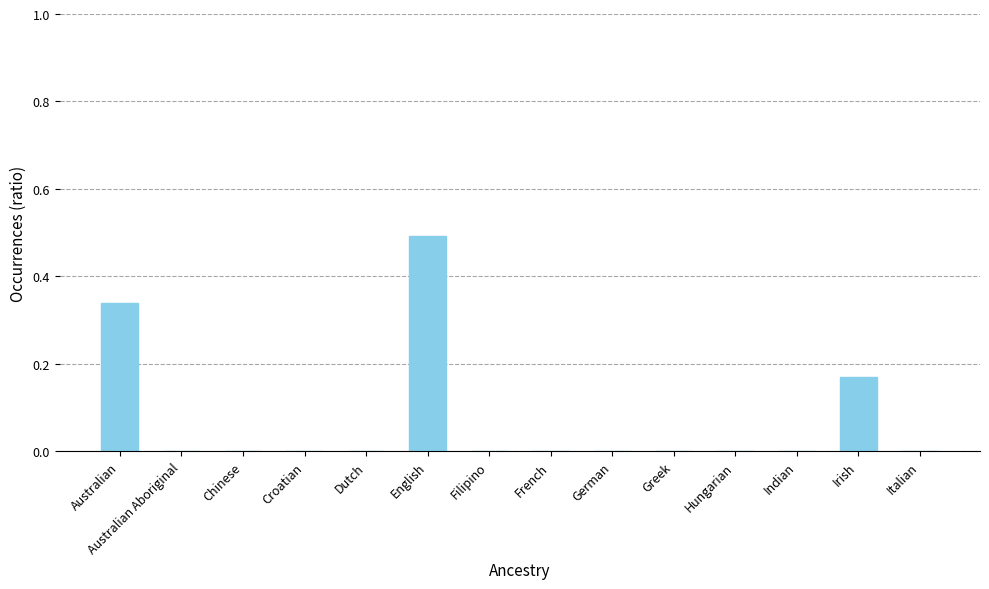

Is it true that the value at Italian is -0.3?

False